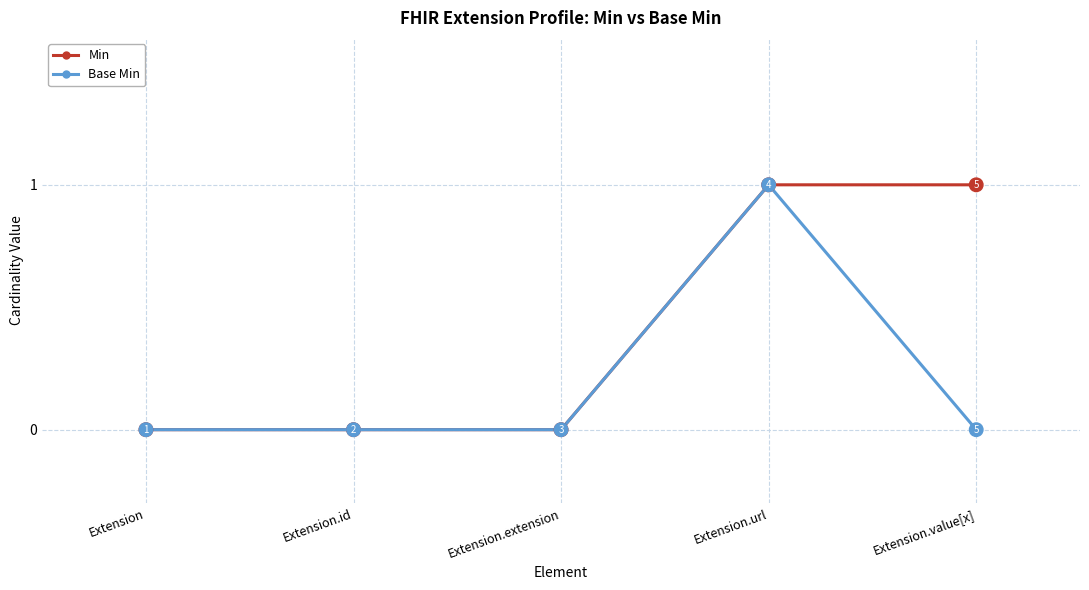

Which series has the largest total across all categories?

Min